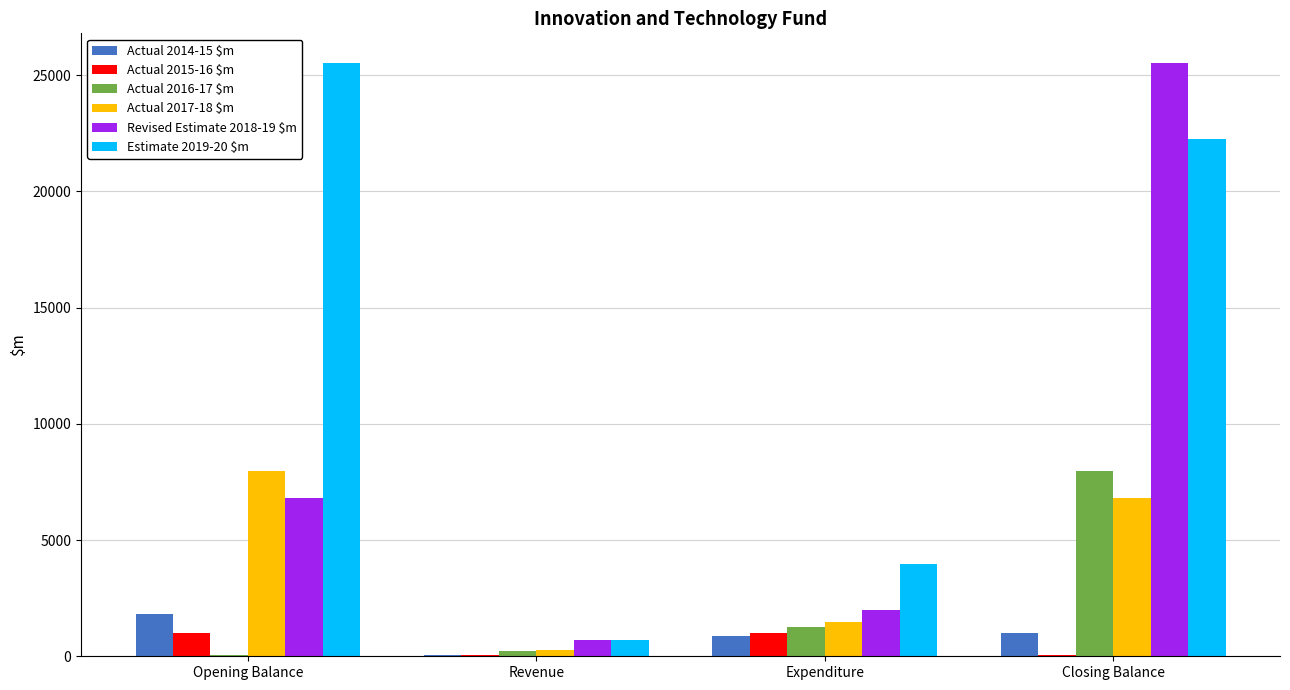

The Revised Estimate 2018-19 $m series shows 1984 at Expenditure. True or false?

True